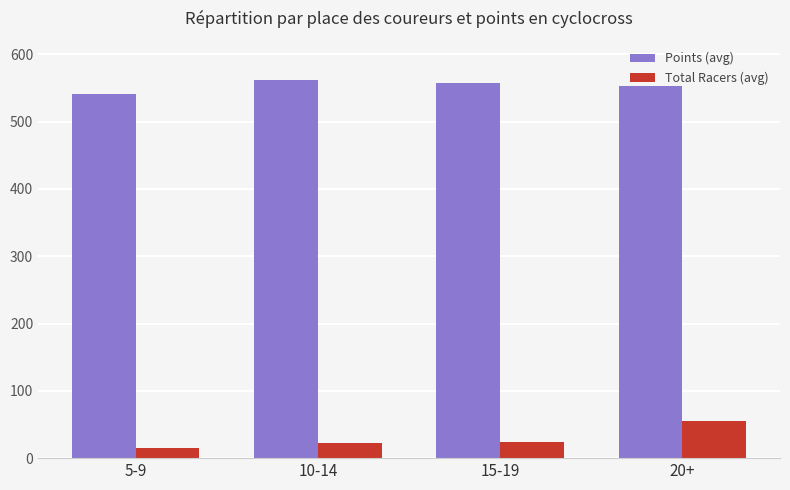

How many values in the Points (avg) series are below 557?

2